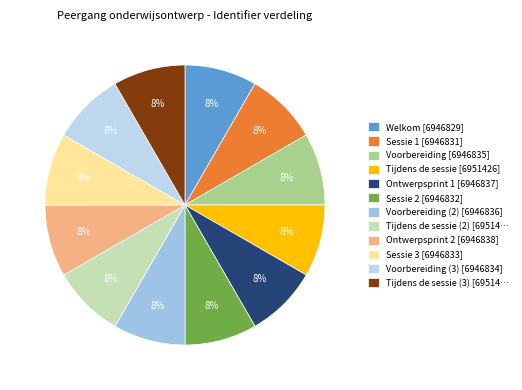

How many slices are in this pie chart?

12